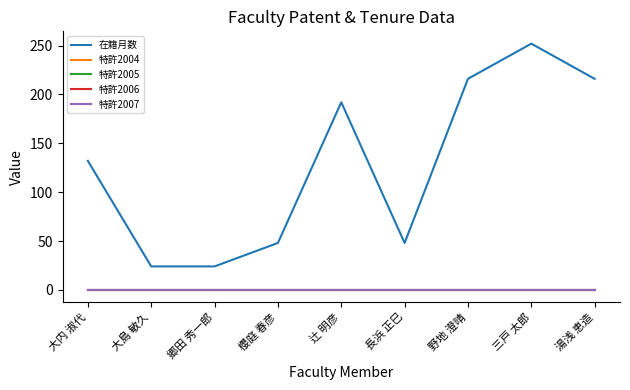

Between 郷田 秀一郎 and 湯浅 恵造, which series saw the biggest shift?

在籍月数